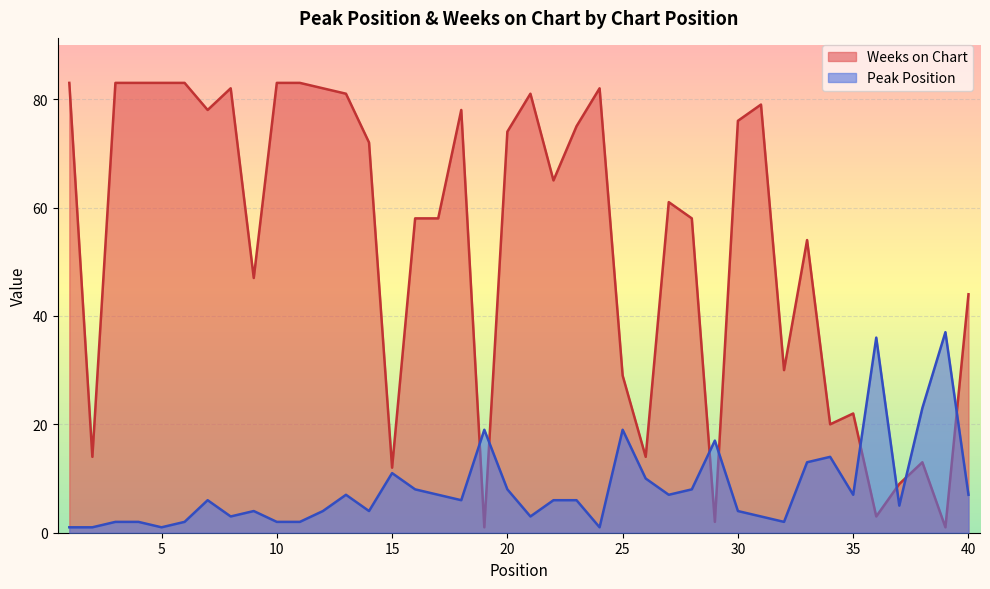

What is the maximum value shown in the chart?

83